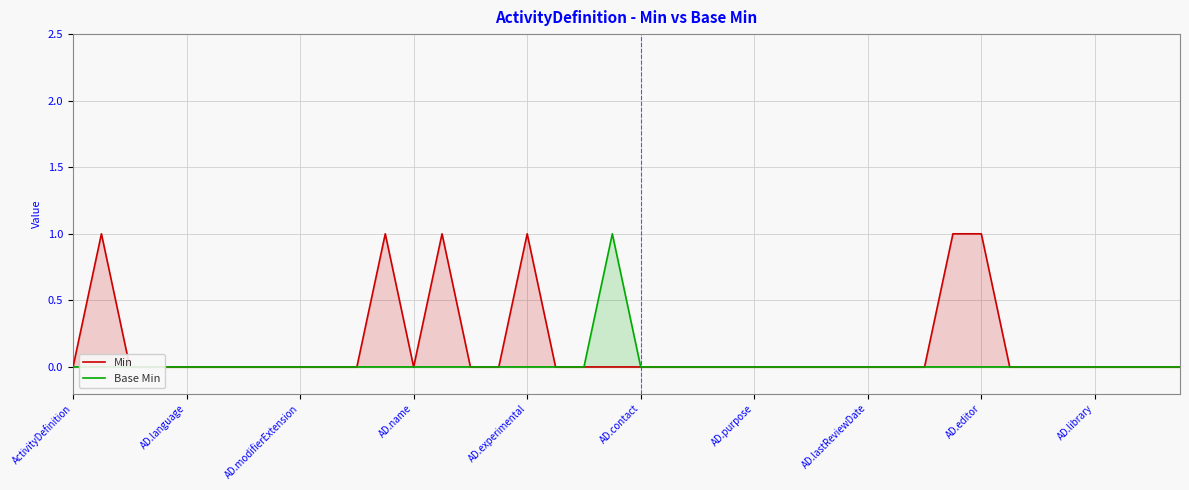

Which series has the largest total across all categories?

Min